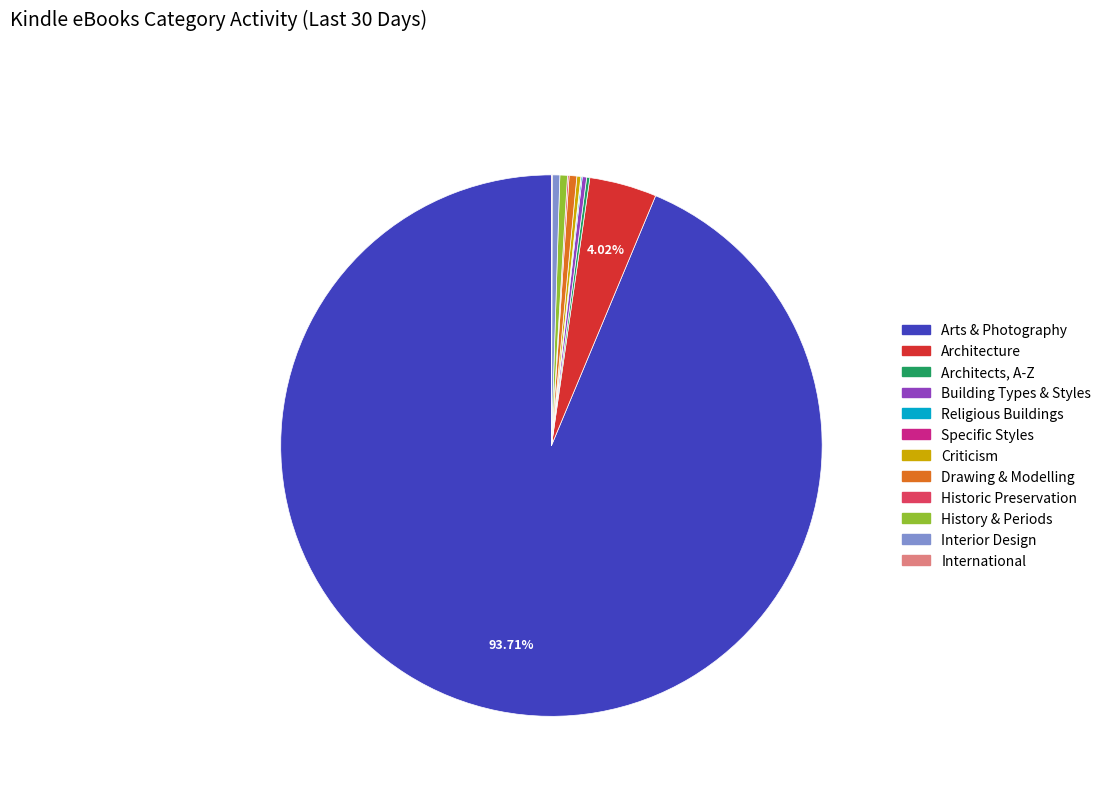

Combined, do Drawing & Modelling and History & Periods account for over 50%?

No